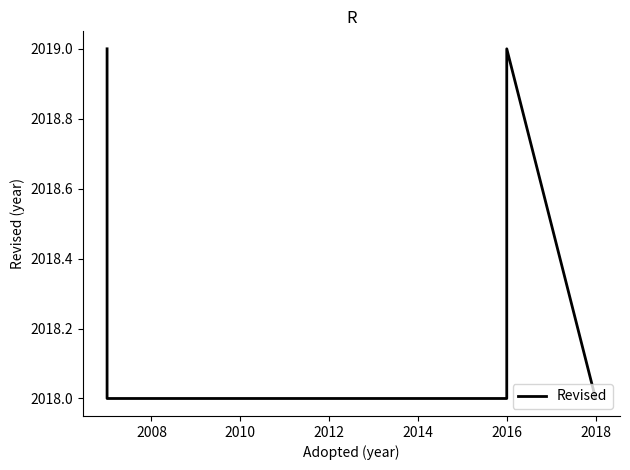

What is the minimum value shown in the chart?

2018